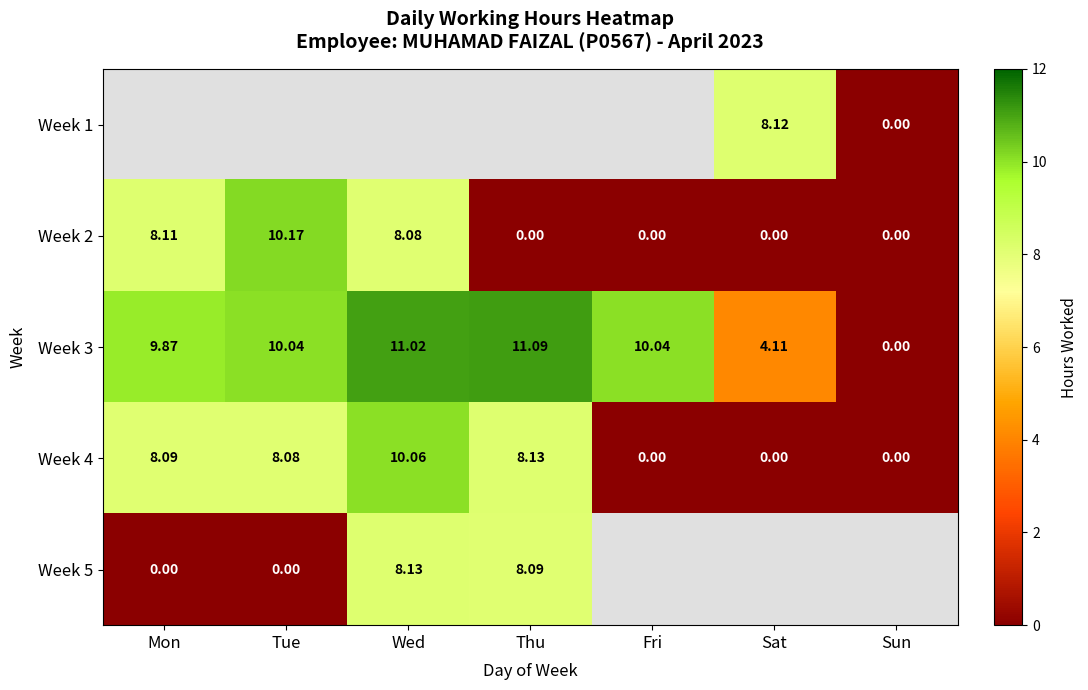

What is the sum of all Week 3 values?

56.2